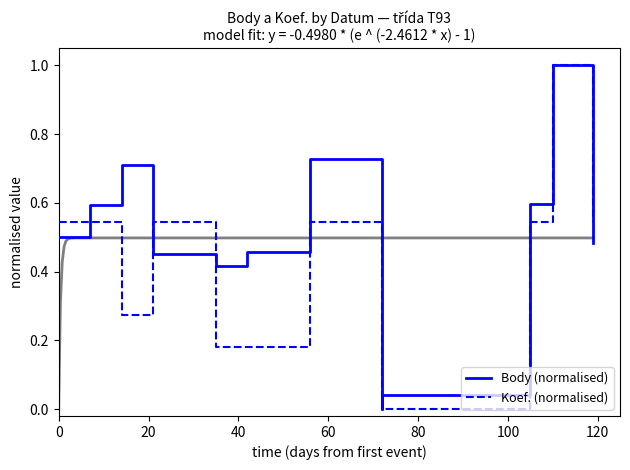

Reading left to right, extract all data points from this chart.

Body (normalised): 0.5	0.6	0.7	0.5	0.4	0.5	0.7	0.0	0.0	0.6	1.0	0.5
Koef. (normalised): 0.5	0.5	0.3	0.5	0.2	0.2	0.5	0.0	0.0	0.5	1.0	0.5